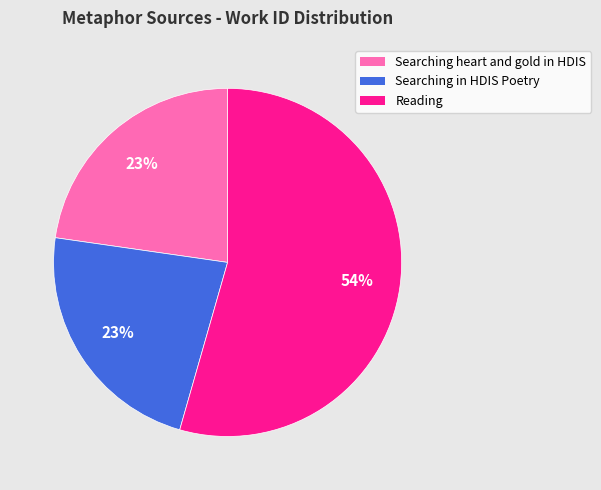

Is there any slice that represents more than half of the pie?

Yes